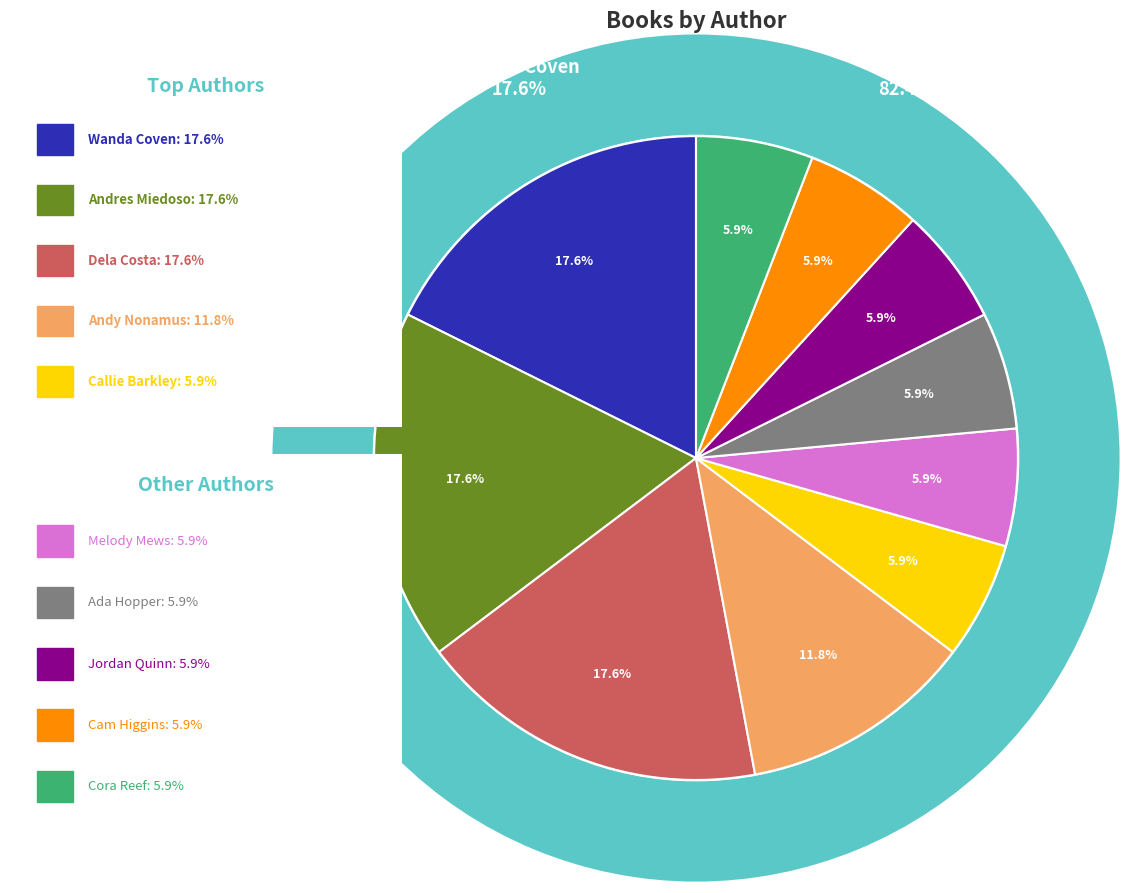

True or false: Ada Hopper accounts for 1% of the total.

False